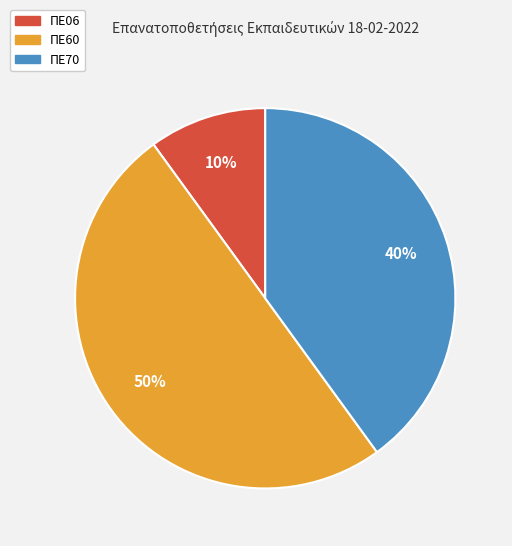

Which category has the smallest portion of the pie?

ΠΕ06